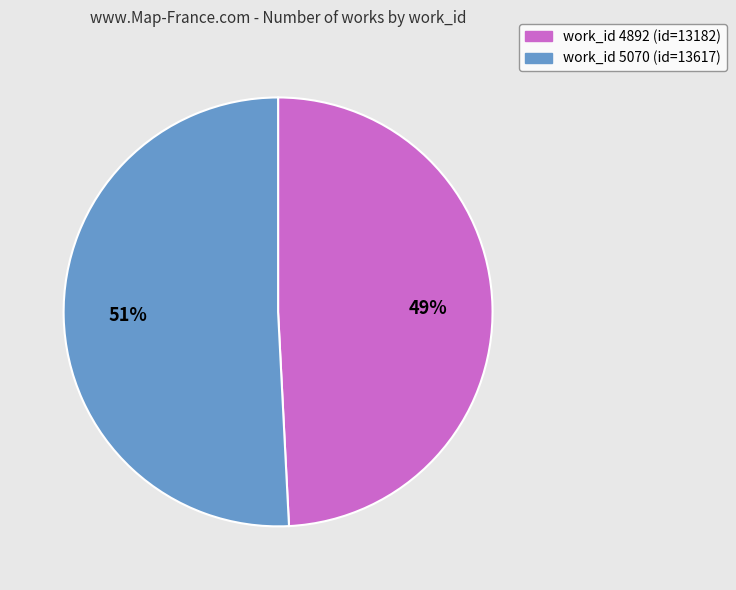

To the nearest percent, what is the difference between the largest and smallest slice percentages?

2%